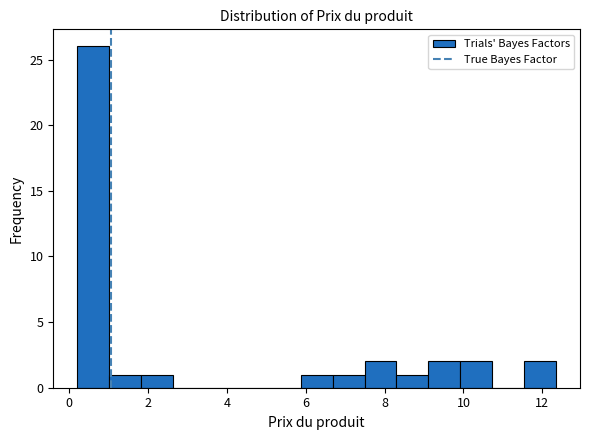

What is the height of the bar covering 6.6 to 7.4 on the x-axis? Neither the bar edges nor the heights are printed on the chart, so give them approximately, as read against the axes.

1